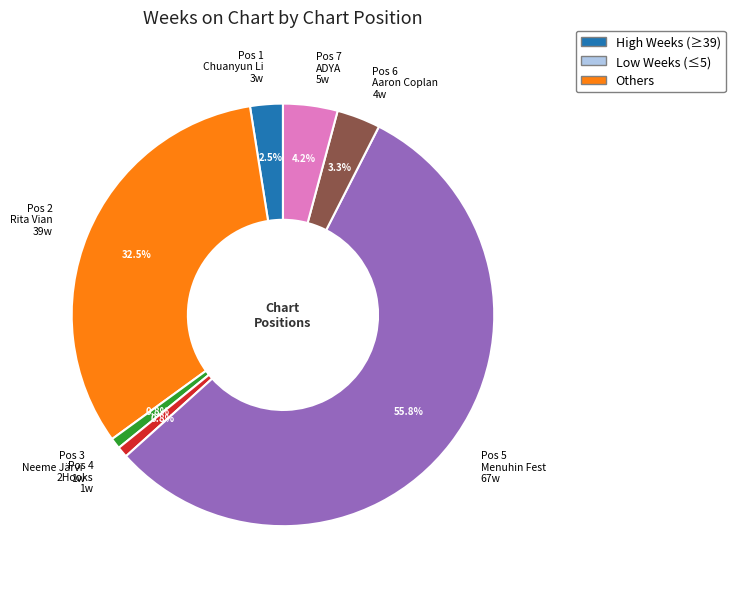

Is there a majority slice in this chart?

Yes